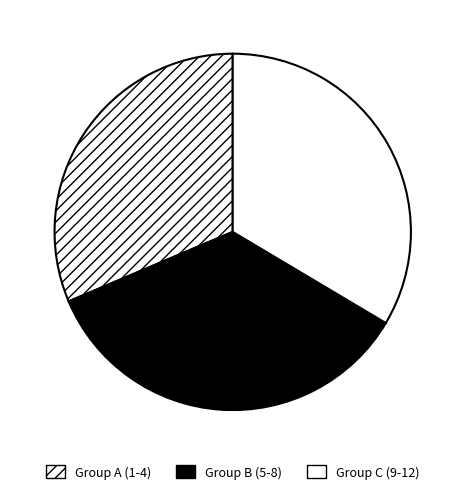

How many slices are in this pie chart?

3